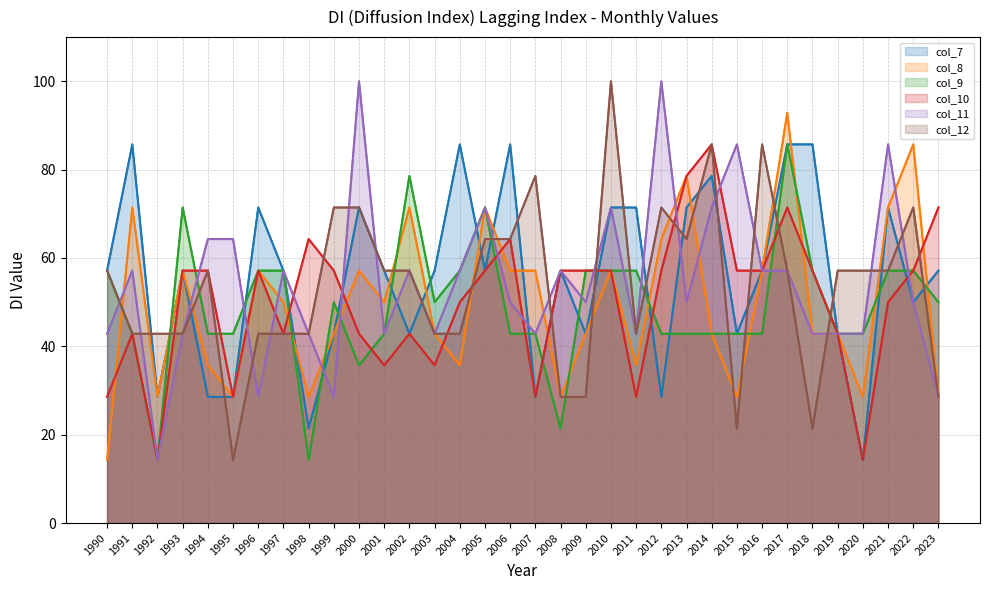

What is the minimum value for col_8?

14.3